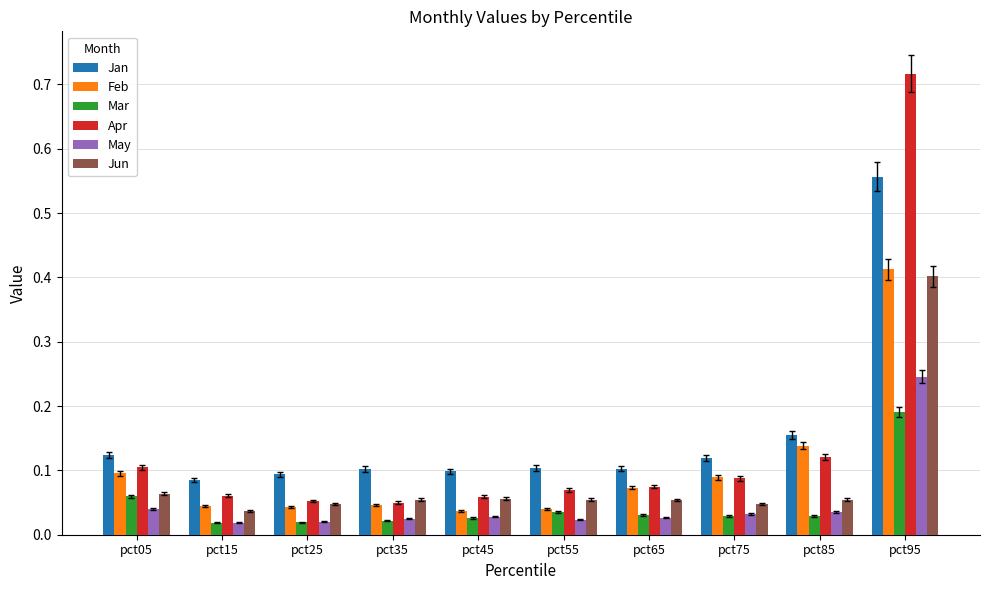

What is the sum of all May values?

0.5